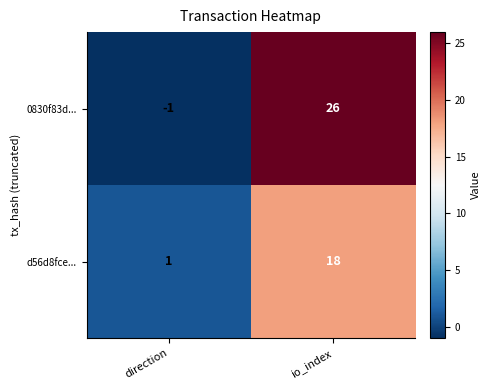

What is the sum of all 0830f83d... values?

25